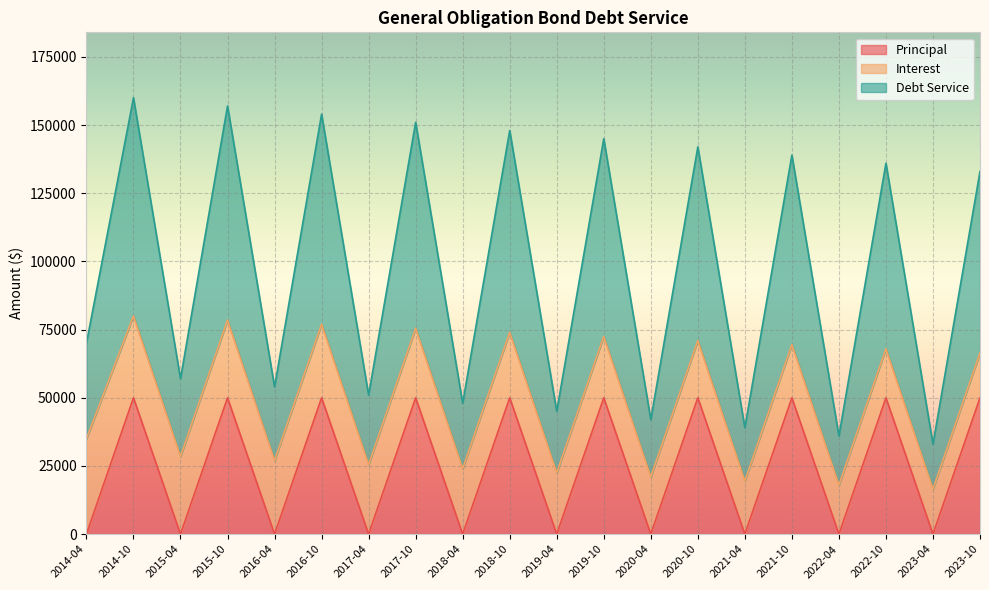

Is it true that Debt Service equals 31408 at 2021-04?

False